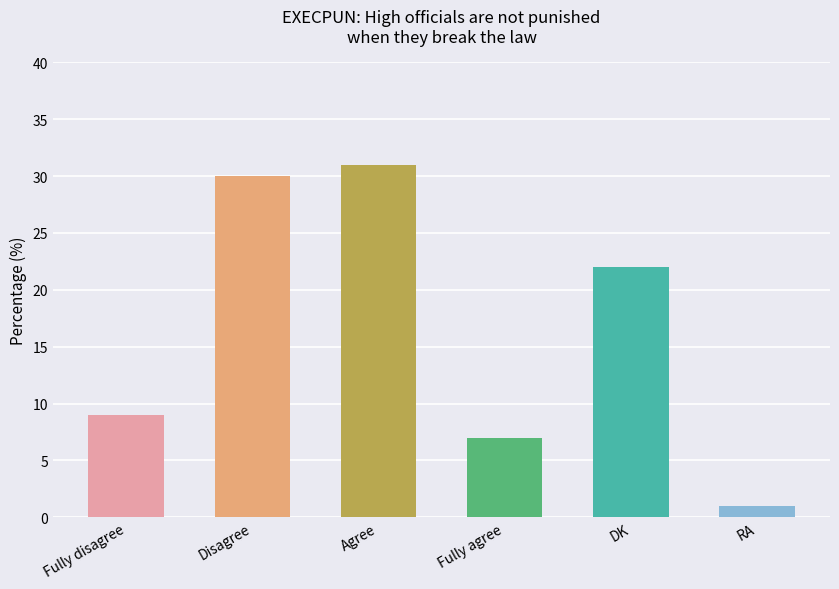

What value does the data have at Fully agree, to the nearest 5?

5